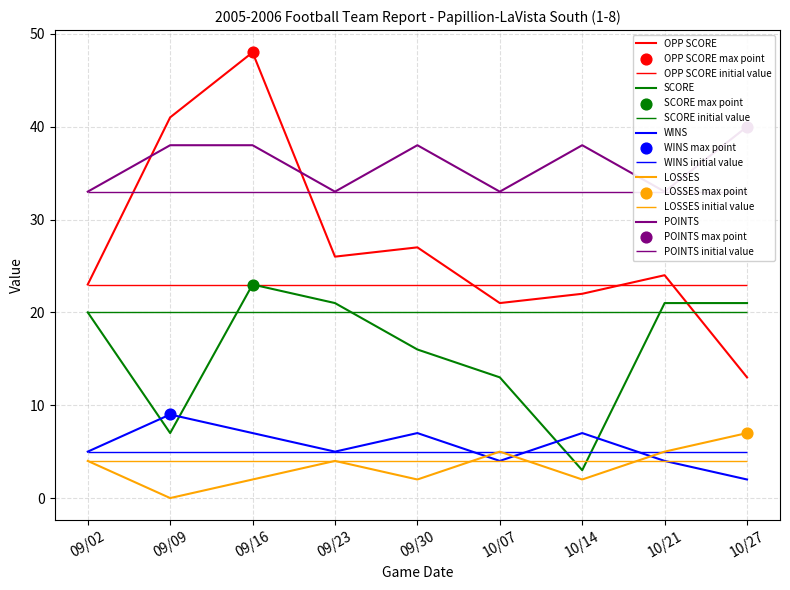

At how many categories does at least one series exceed 39?

3